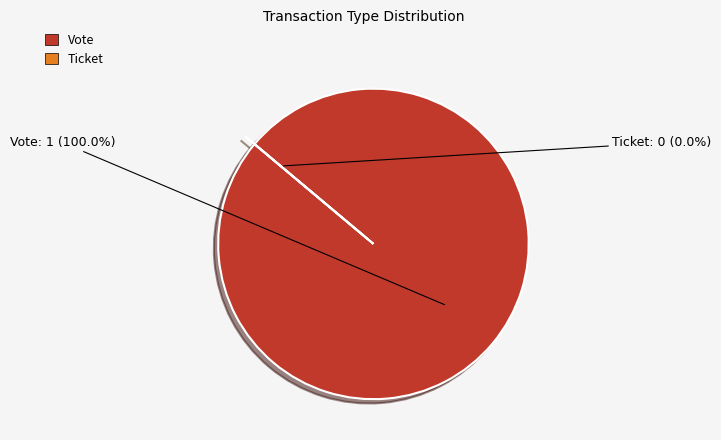

What is the change in value from Vote to Ticket?

-1